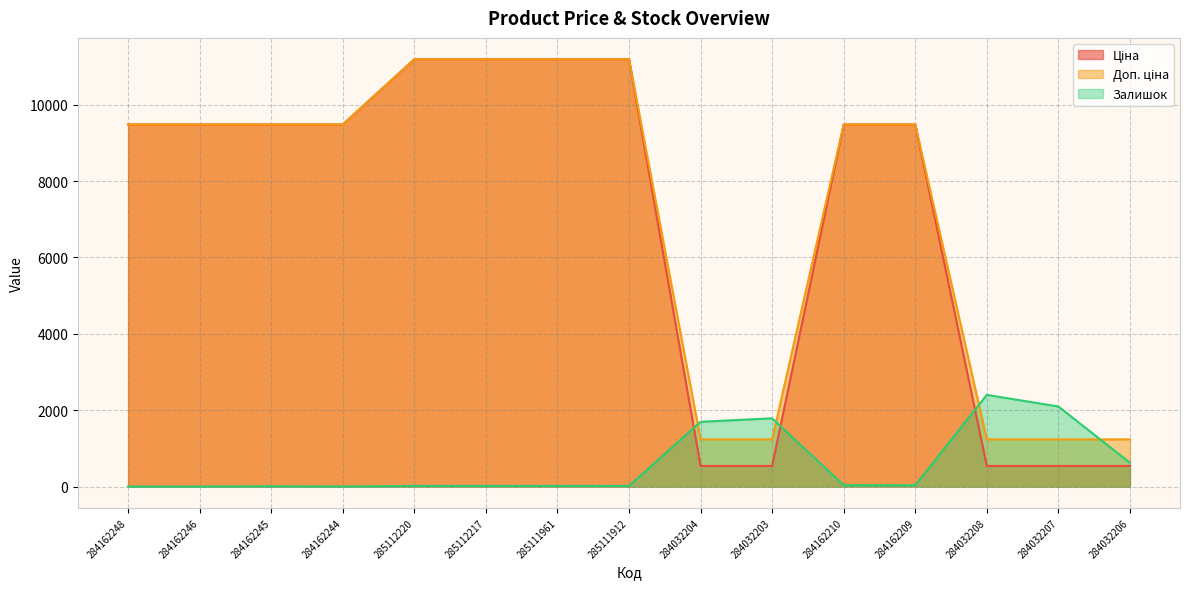

At which category does Залишок reach its first local peak?

284162245